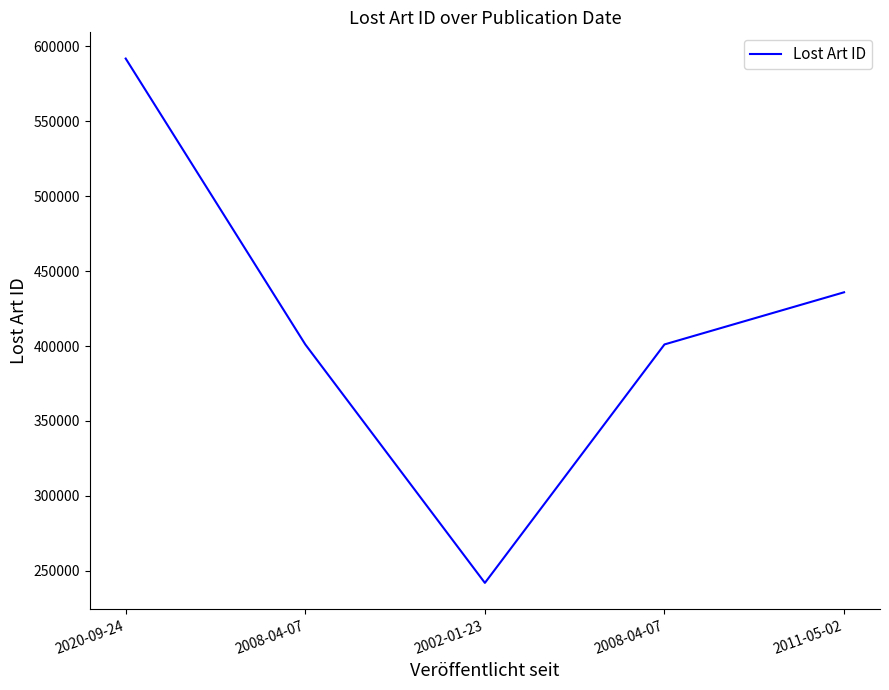

What is the ratio of the value at 2002-01-23 to the value at 2020-09-24?

0.4